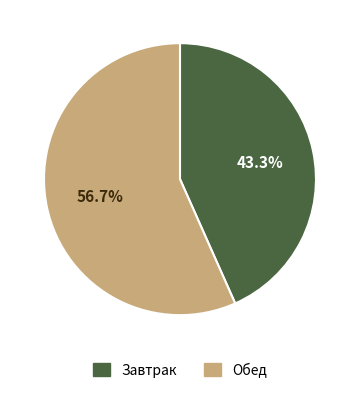

Which category has the smallest portion of the pie?

Завтрак